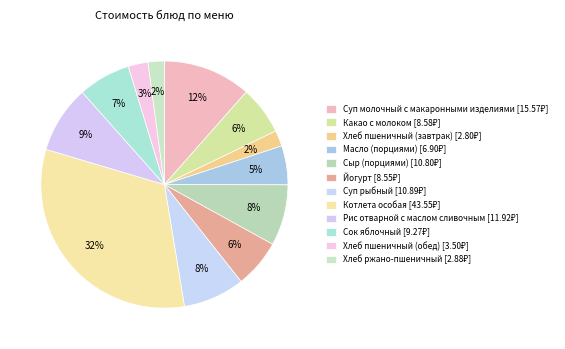

Is Йогурт the majority of the pie?

No